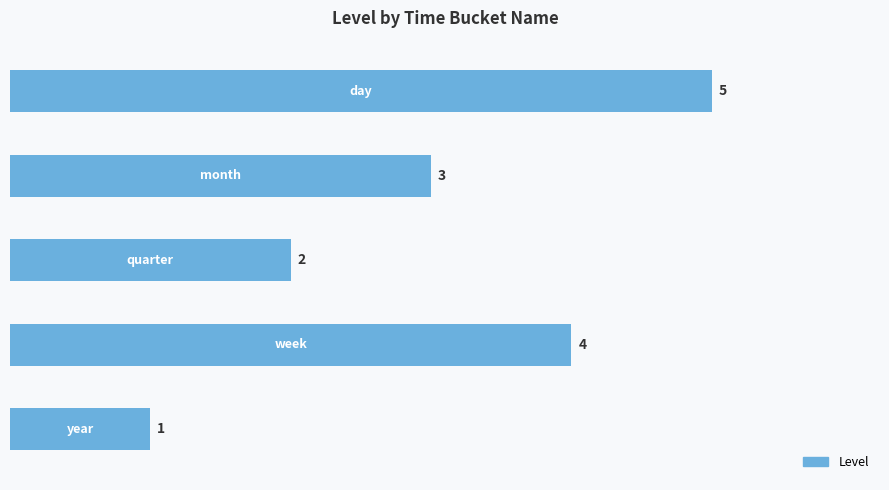

What is the sum of all values?

15